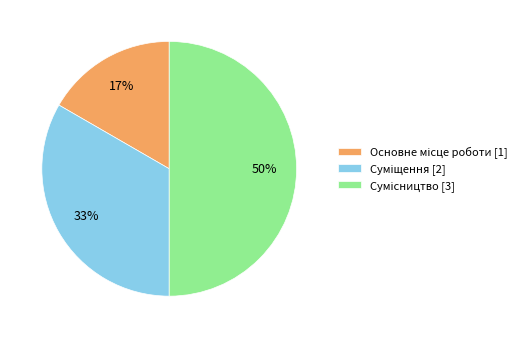

To the nearest percent, what is the average slice percentage?

33%